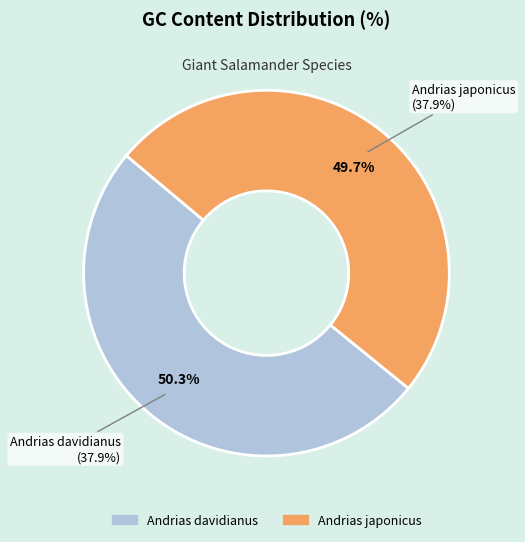

To the nearest percent, what is the difference between the largest and smallest slice percentages?

1%